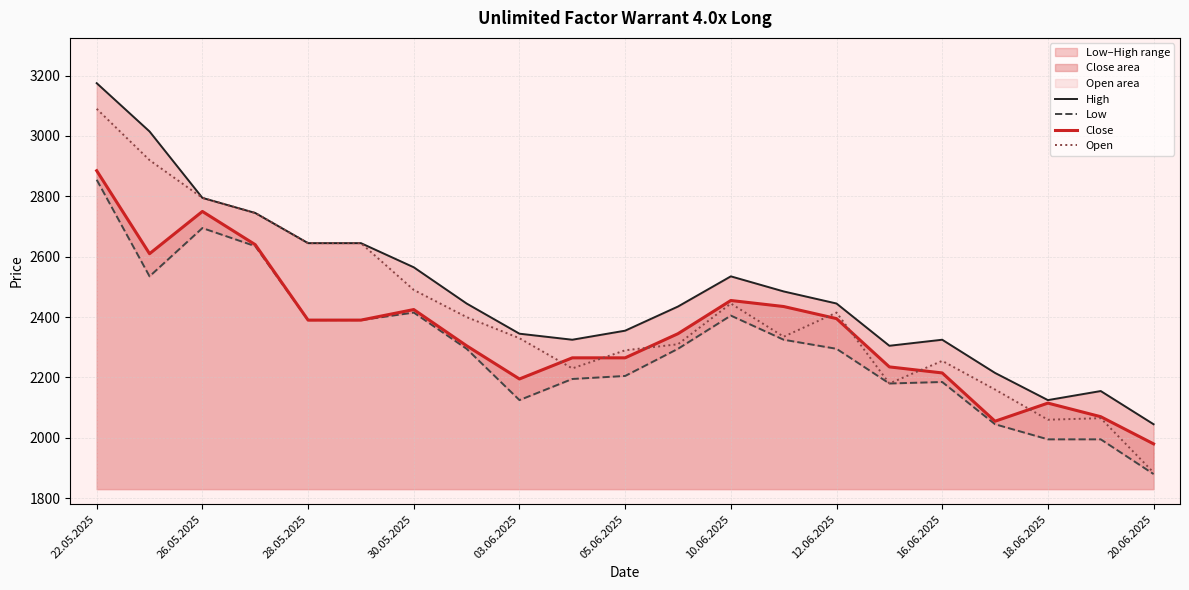

True or false: Low and Close cross at least once.

False